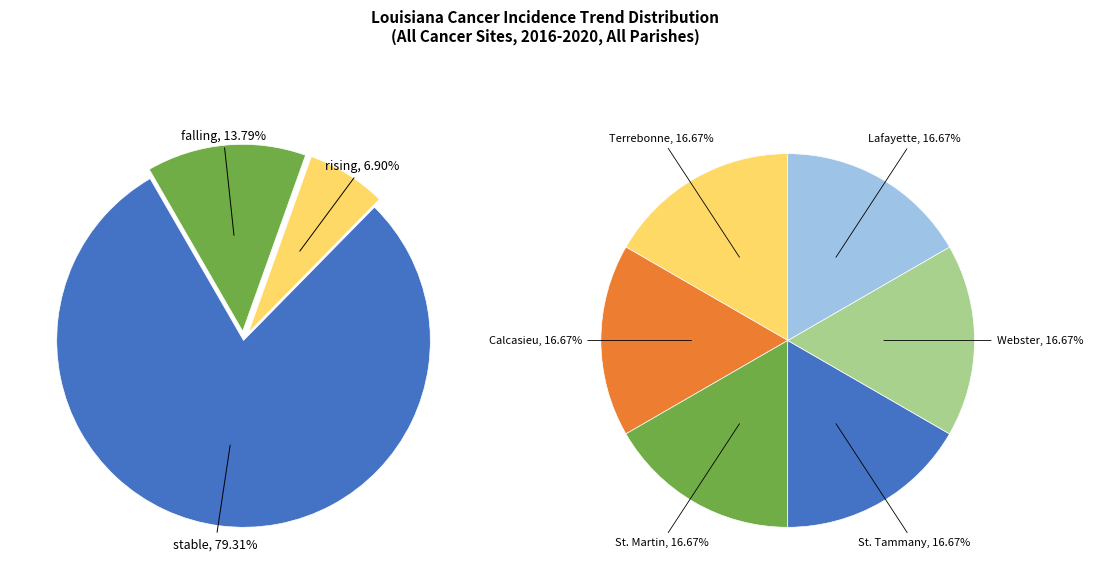

What is the largest slice in the pie chart?

stable